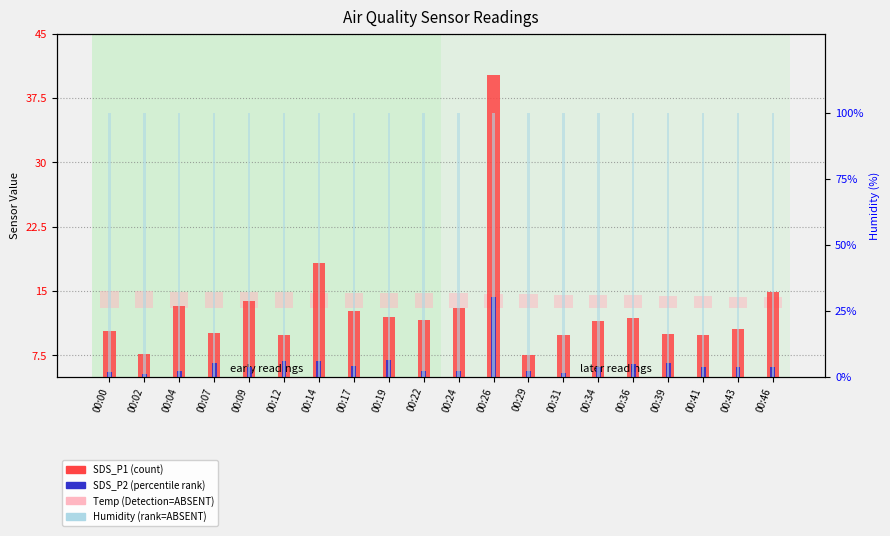

What is the difference between the maximum and second lowest values in the Temp series?

0.7